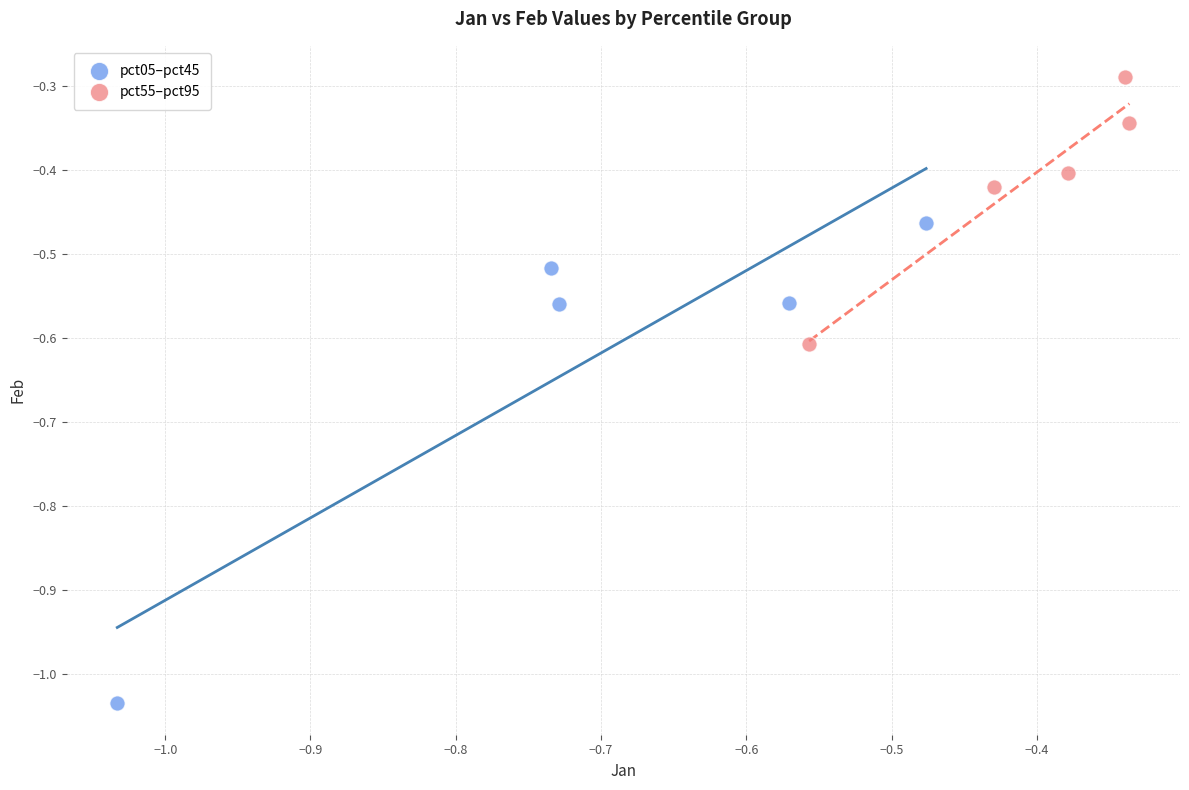

Which series reaches the minimum Y coordinate?

pct05–pct45